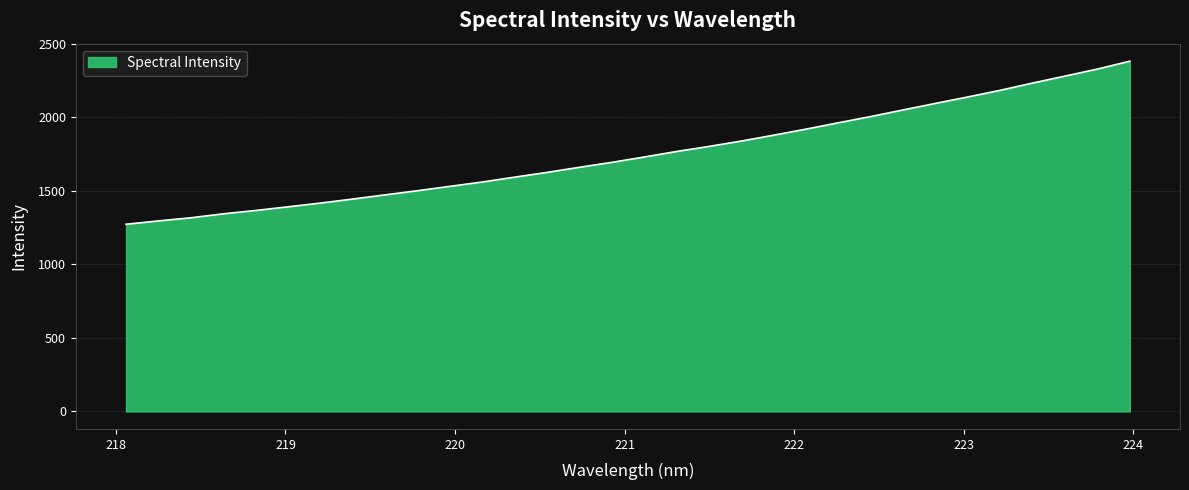

True or false: there are more than 2 points higher than both neighbors.

False